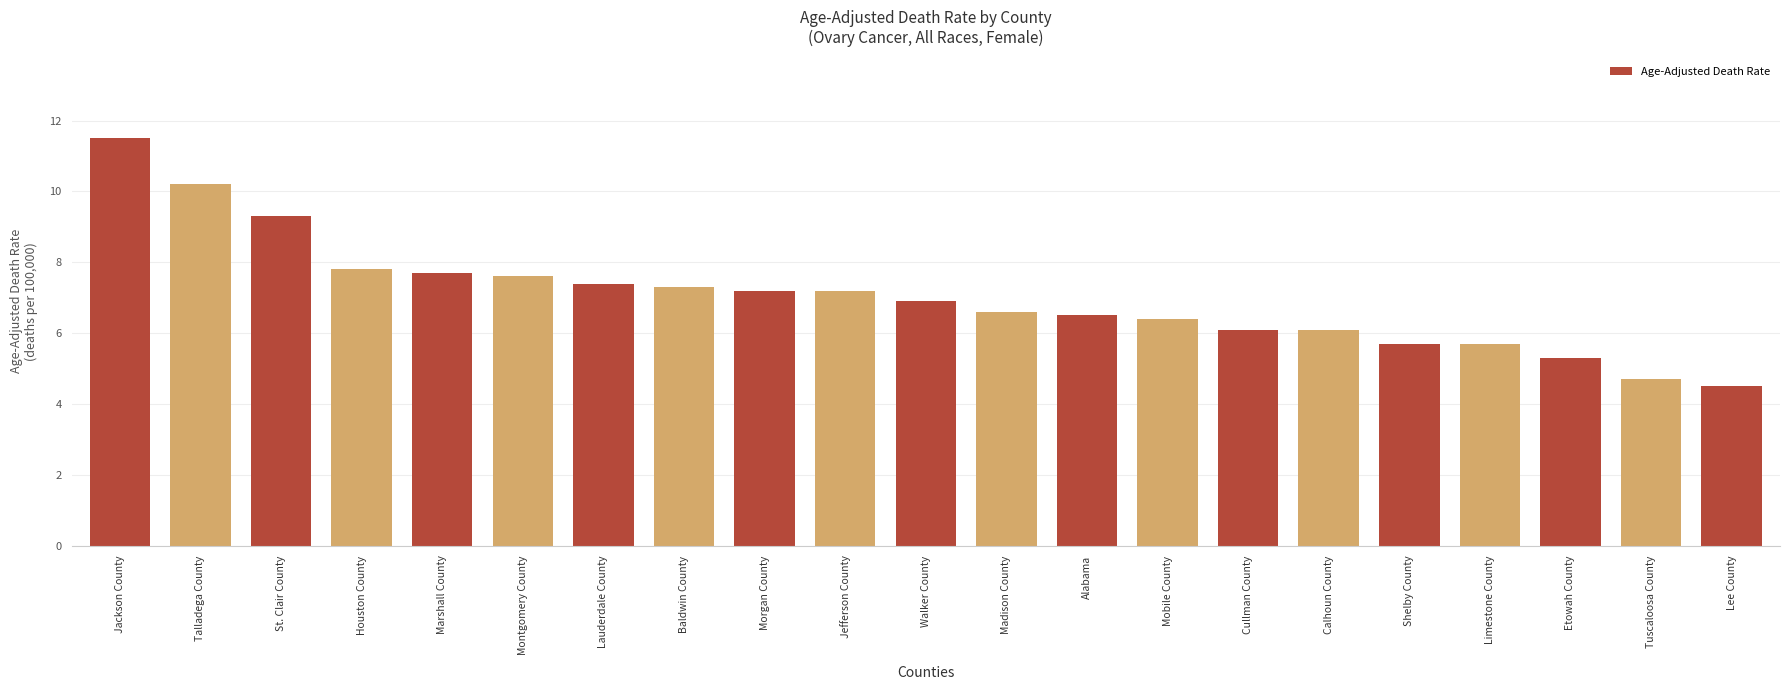

What is the approximate value at Houston County?

7.8